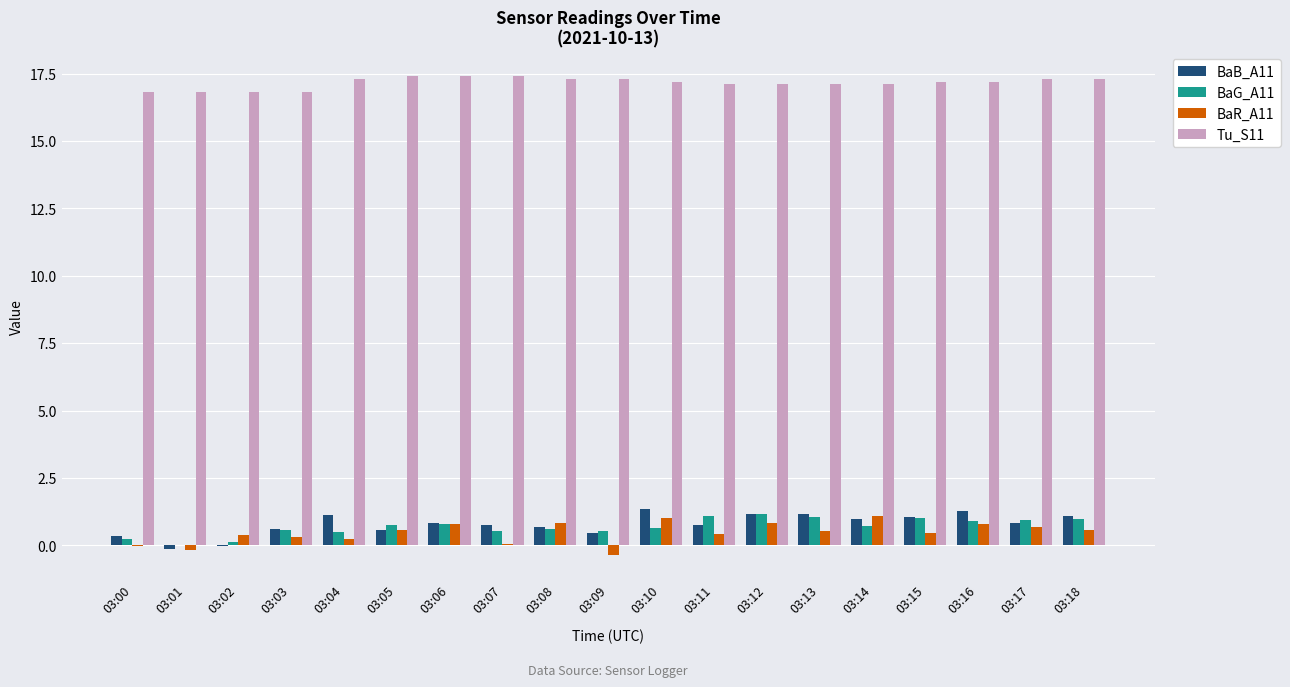

What is the total value across all series at 03:07?

18.7